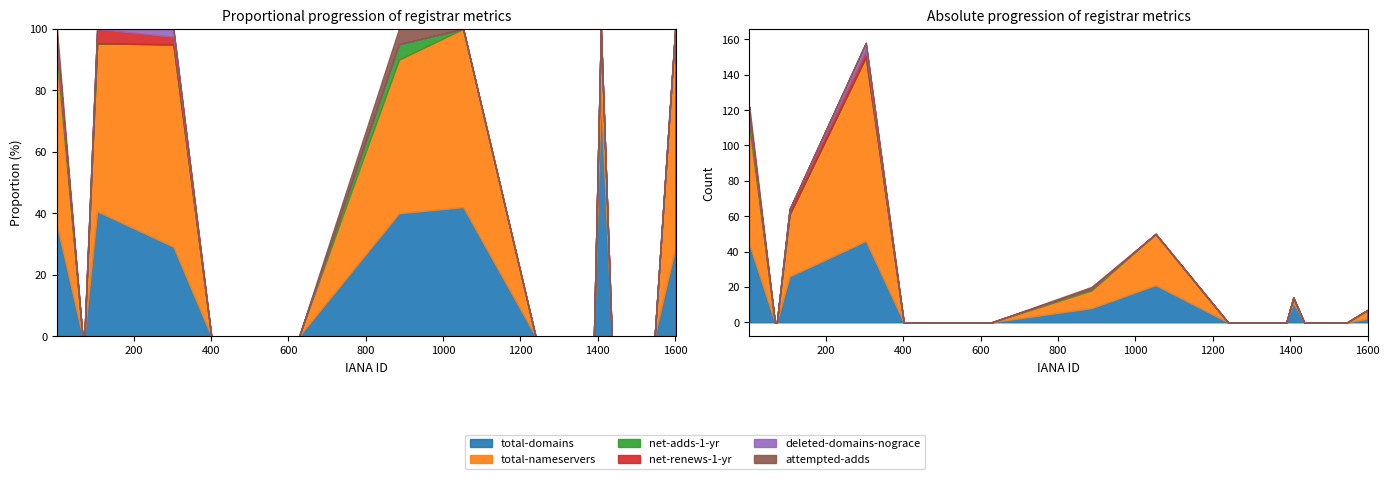

Reading left to right, list all the values displayed in this chart.

total-domains: 44	0	0	26	46	0	0	0	8	21	0	0	0	11	0	0	0	0	2	0
total-nameservers: 67	0	0	35	104	0	0	0	10	29	0	0	0	3	0	0	0	0	5	0
net-adds-1-yr: 4	0	0	0	0	0	0	0	1	0	0	0	0	0	0	0	0	0	0	0
net-renews-1-yr: 1	0	0	3	4	0	0	0	0	0	0	0	0	0	0	0	0	0	0	0
deleted-domains-nograce: 2	0	0	0	4	0	0	0	0	0	0	0	0	0	0	0	0	0	0	0
attempted-adds: 4	0	0	0	0	0	0	0	1	0	0	0	0	0	0	0	0	0	0	0